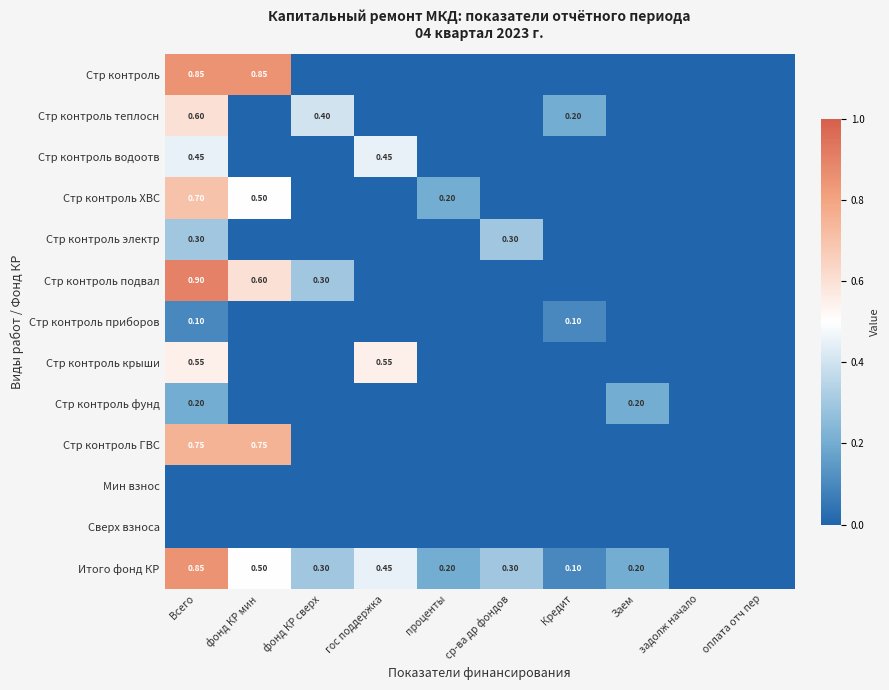

Rank the series by their maximum value, from lowest to highest.

Мин взнос, Сверх взноса, Стр контроль приборов, Стр контроль фунд, Стр контроль электр, Стр контроль водоотв, Стр контроль крыши, Стр контроль теплосн, Стр контроль ХВС, Стр контроль ГВС, Стр контроль, Итого фонд КР, Стр контроль подвал